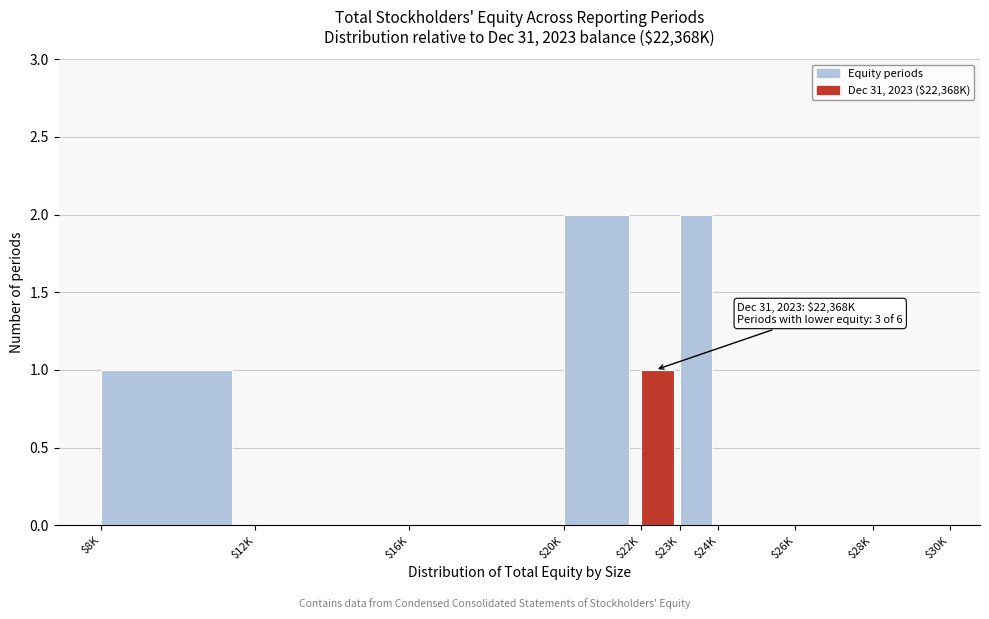

What is the sum of all values?

6